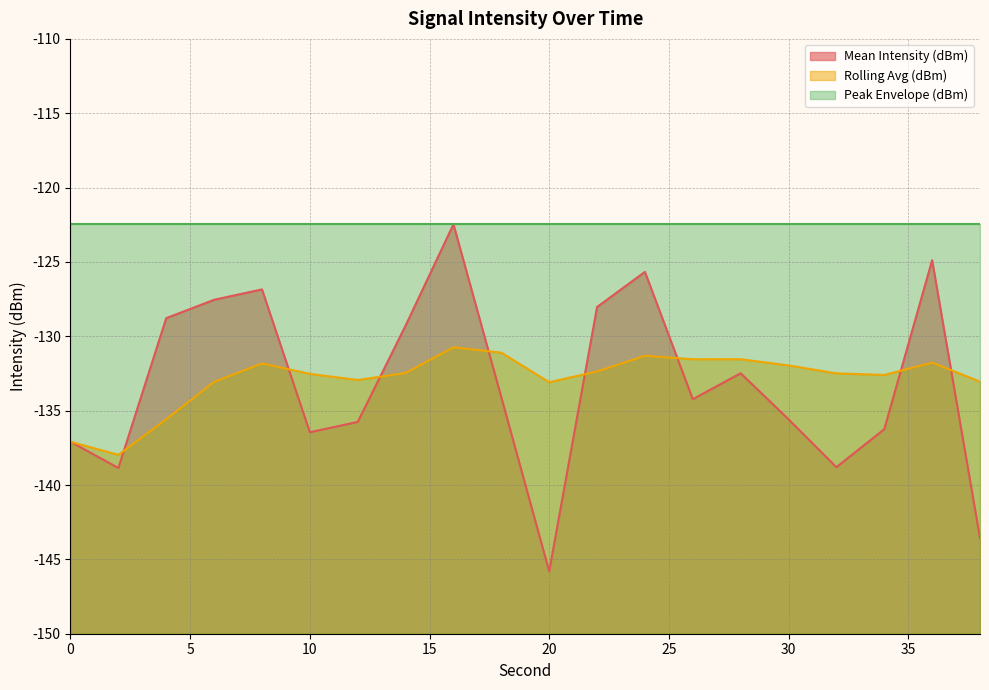

How many data points in Mean Intensity (dBm) are less than -134?

11